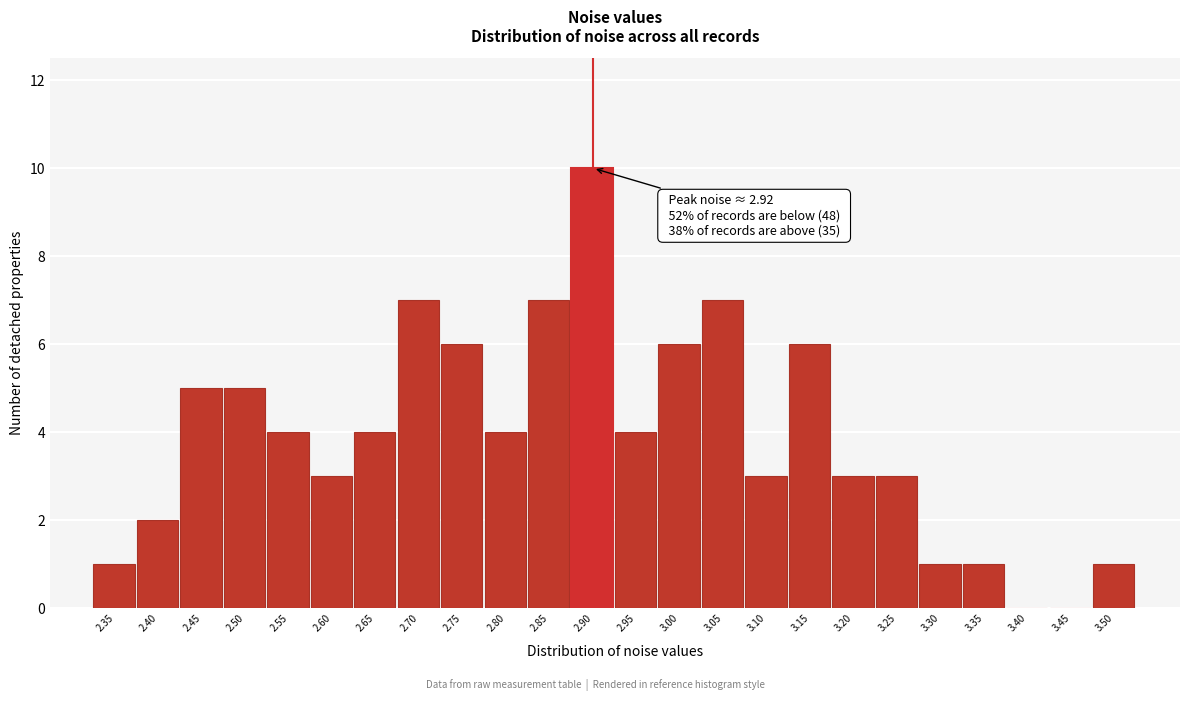

Reading right to left, list all the values displayed in this chart.

3.50=1	3.45=0	3.40=0	3.35=1	3.30=1	3.25=3	3.20=3	3.15=6	3.10=3	3.05=7	3.00=6	2.95=4	2.90=10	2.85=7	2.80=4	2.75=6	2.70=7	2.65=4	2.60=3	2.55=4	2.50=5	2.45=5	2.40=2	2.35=1